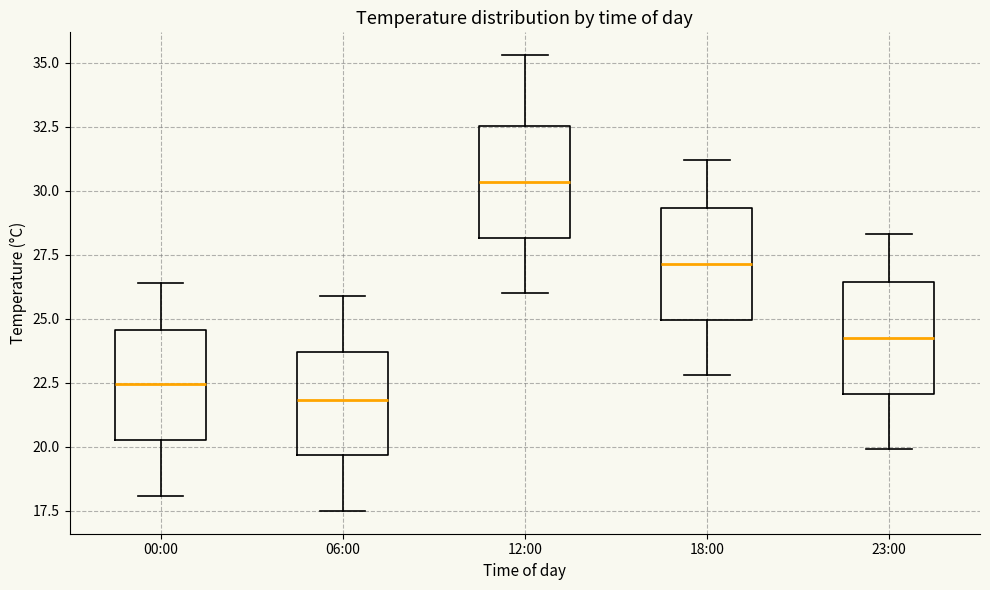

Where is the lower edge of the box for 12:00 on the y-axis? The values are not printed on the chart, so give them approximately, as read against the axis.

28.0